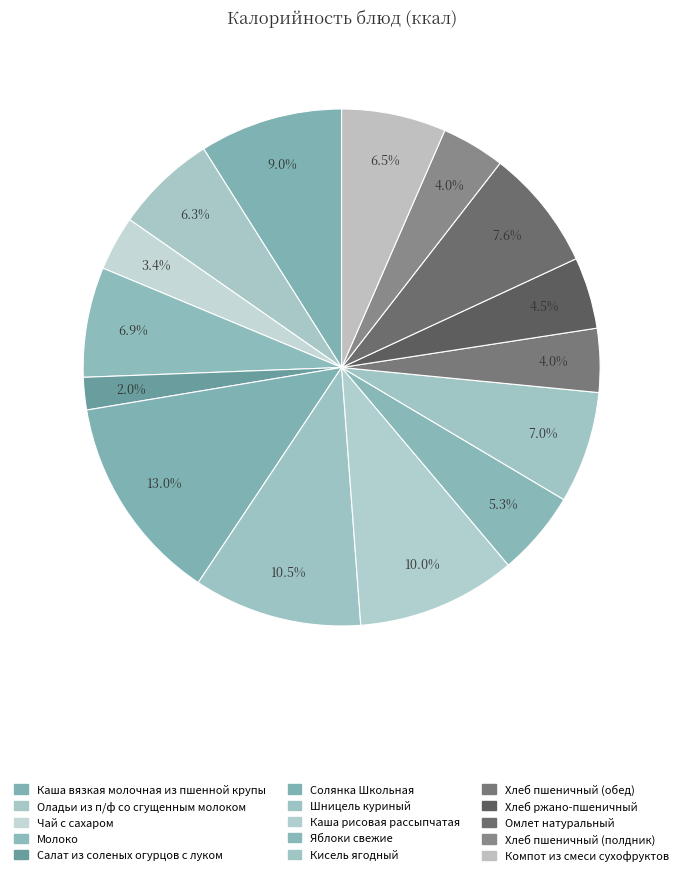

Approximately how many times larger is the value at Омлет натуральный compared to Оладьи из п/ф со сгущенным молоком?

1.2